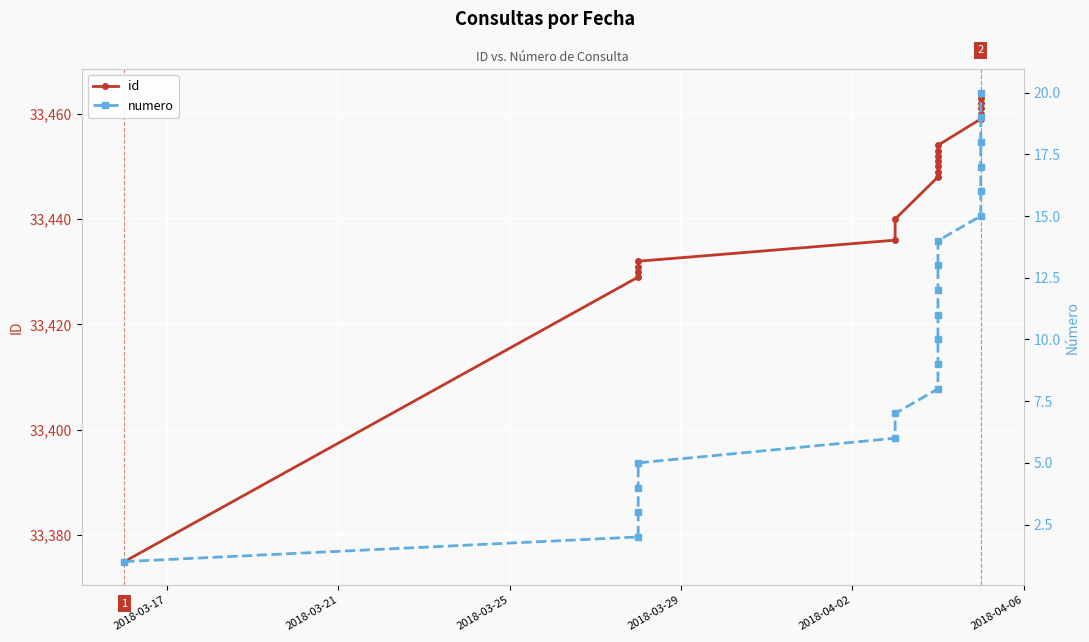

Is the value of id at 9 greater than the value of numero at 12?

Yes